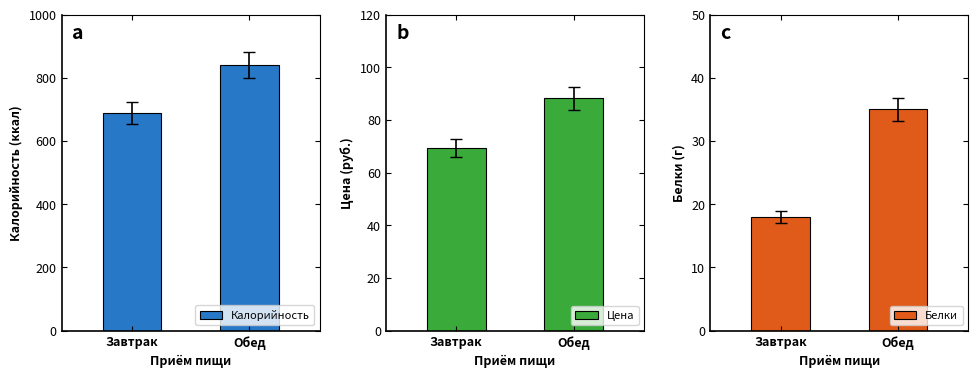

How many values in the Цена series are below 88?

1